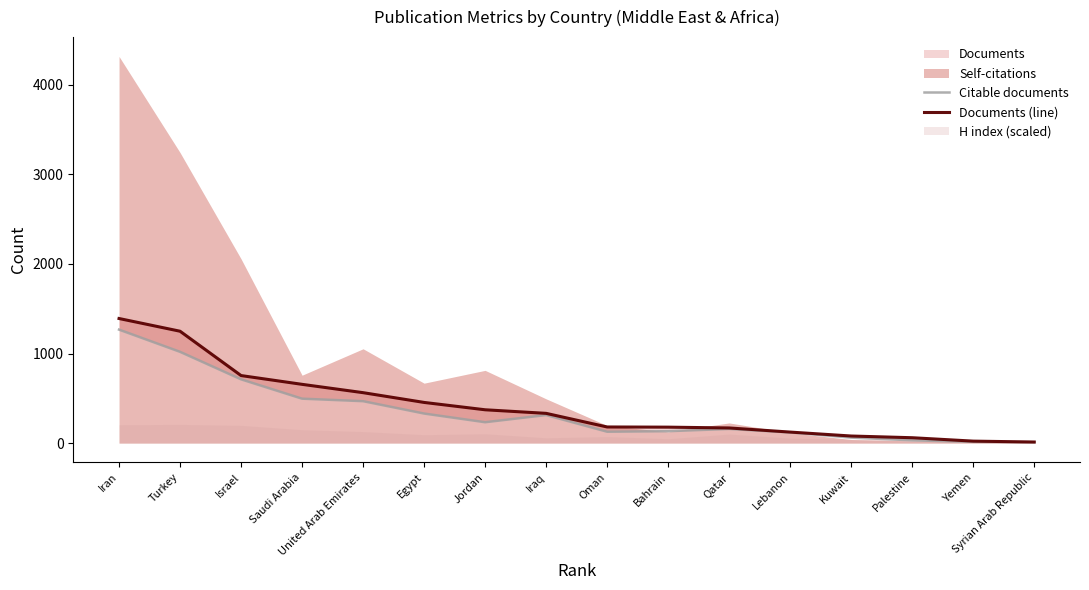

The Documents (line) series shows 1249 at Turkey. True or false?

True